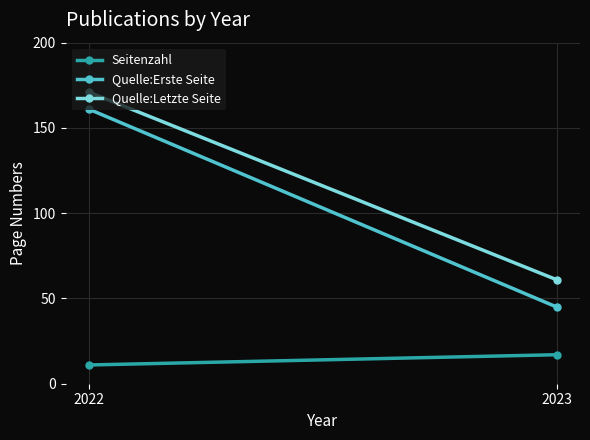

At 2023, list the series in order from largest to smallest.

Quelle:Letzte Seite, Quelle:Erste Seite, Seitenzahl